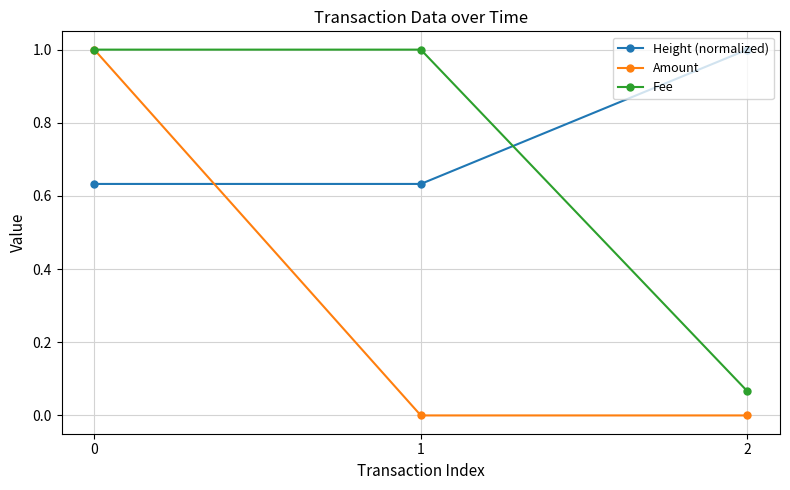

At which label is Fee closest to 0?

2